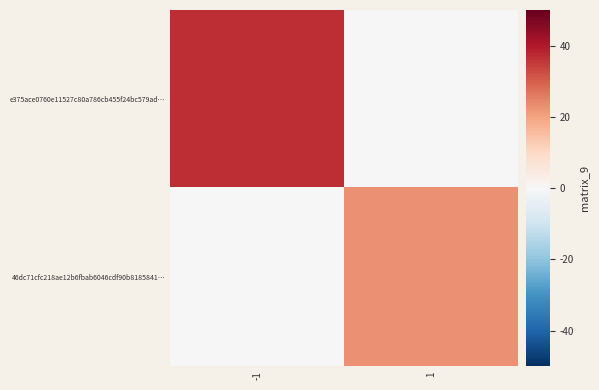

How many distinct data groups are displayed?

2